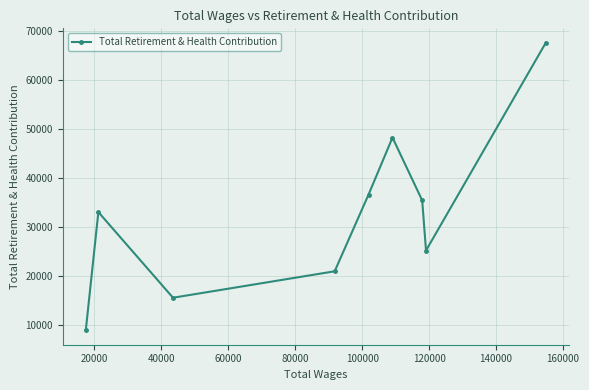

How many interior local valleys (lower than both neighbors) does the data have?

2